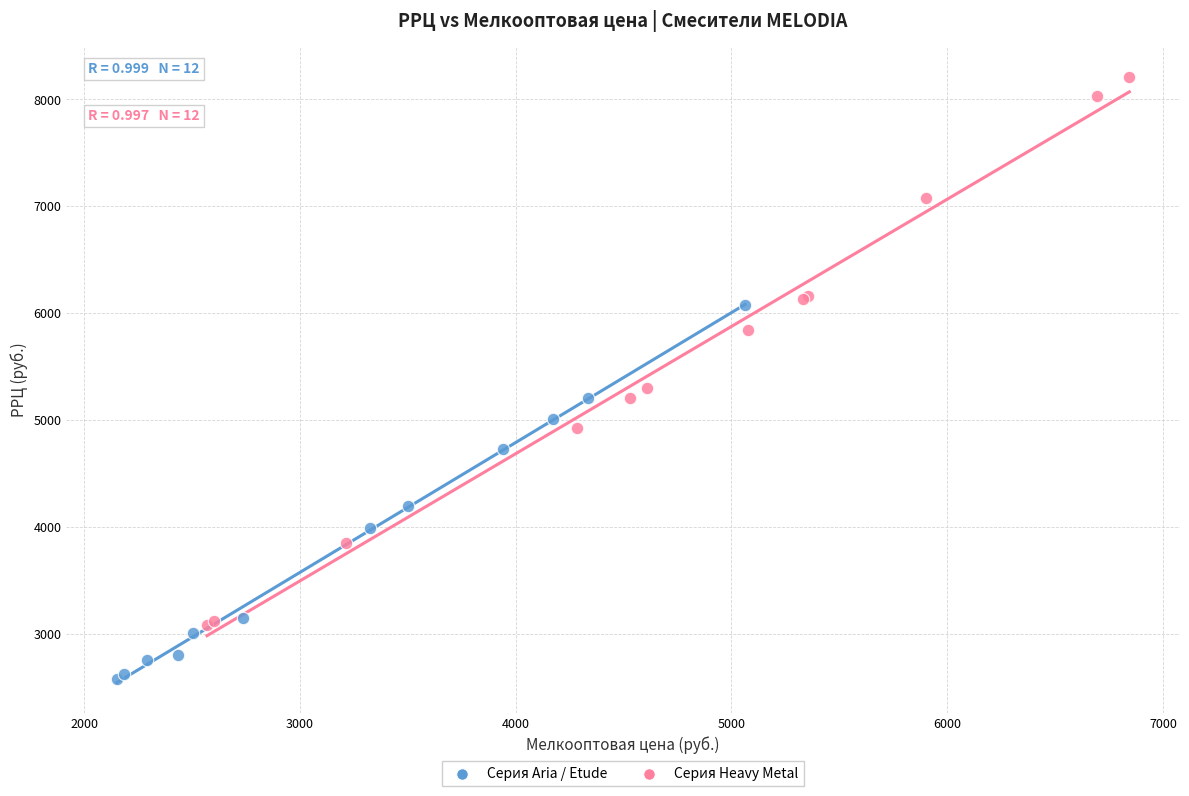

Which series has the largest Y range (max minus min)?

Серия Heavy Metal